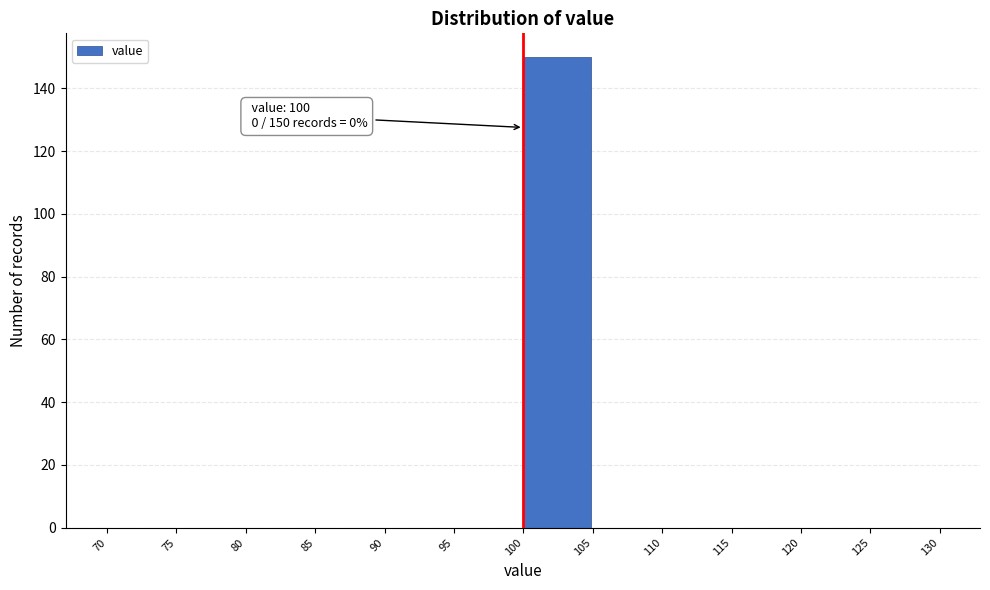

Which range on the x-axis has the tallest bar?

100 to 105